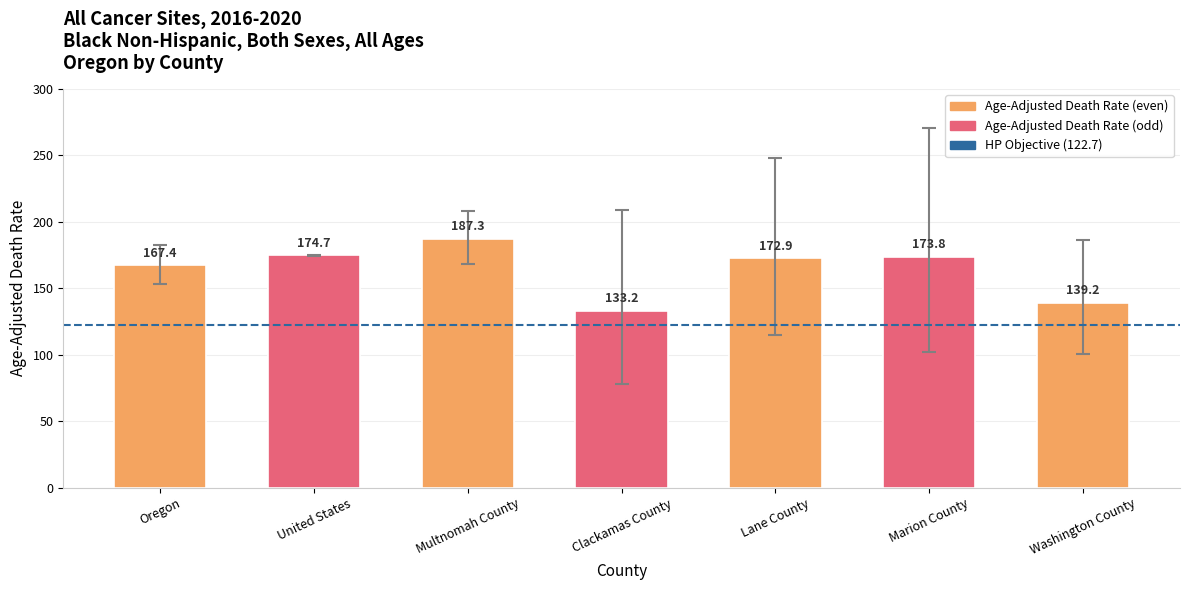

What position from the right is Clackamas County?

4